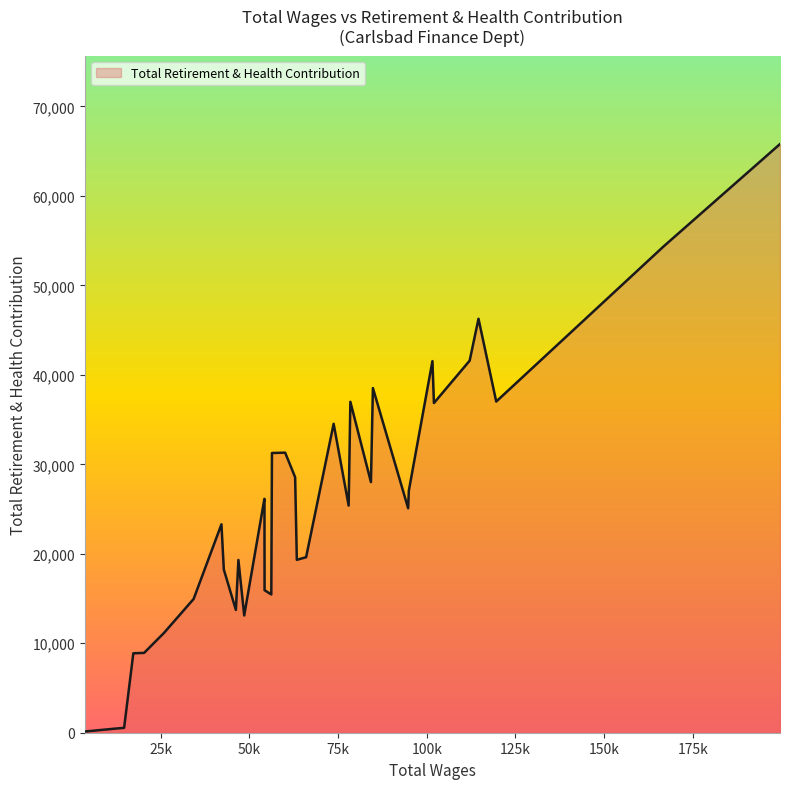

What is the greatest value displayed?

65800